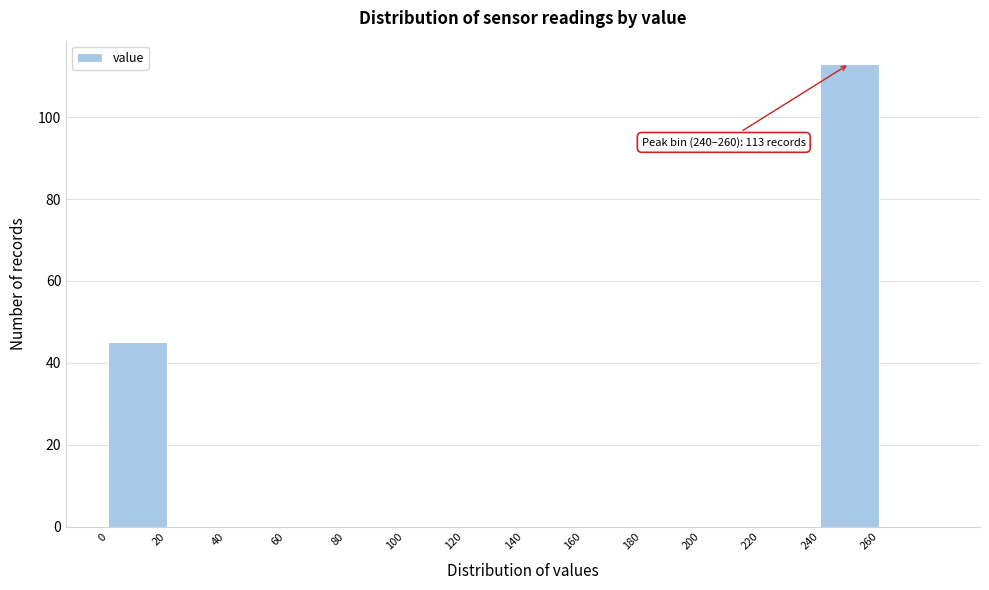

Over which range of the x-axis is the bar tallest?

240 to 260